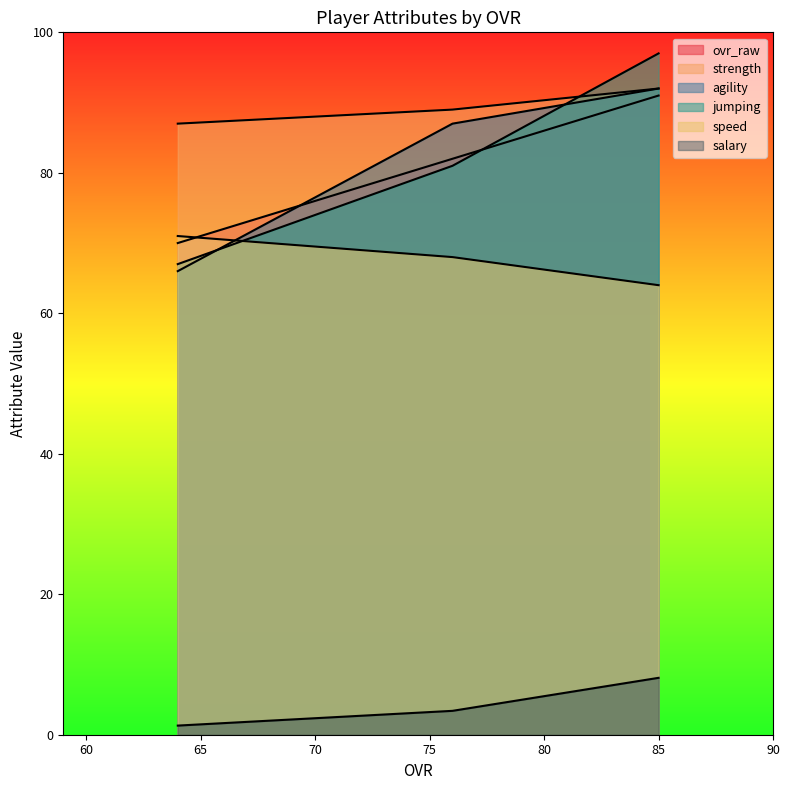

What is the sum of the ovr_raw values at 76 and 85?

173.0